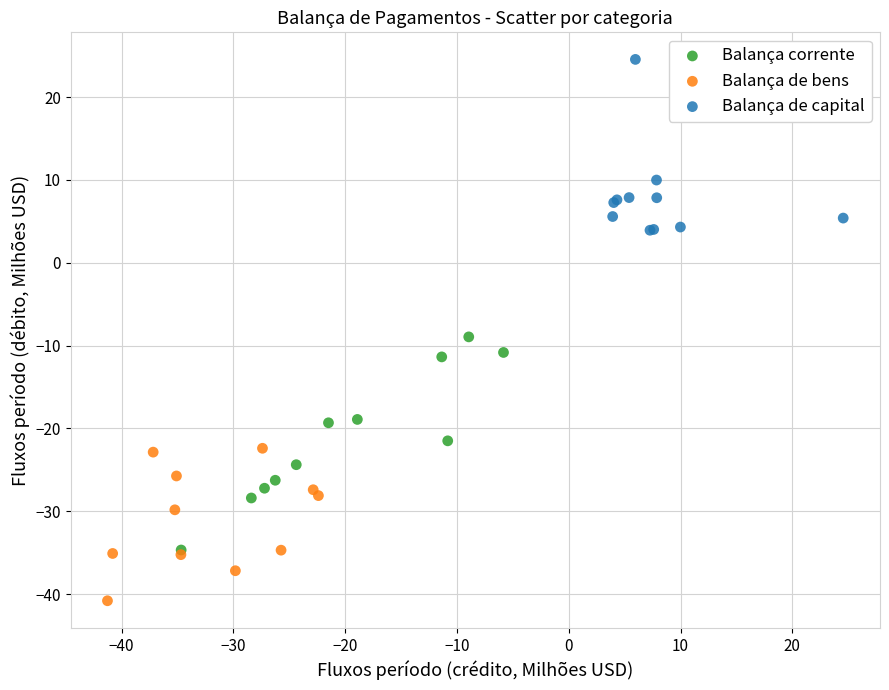

Which series contains the highest Y value?

Balança de capital